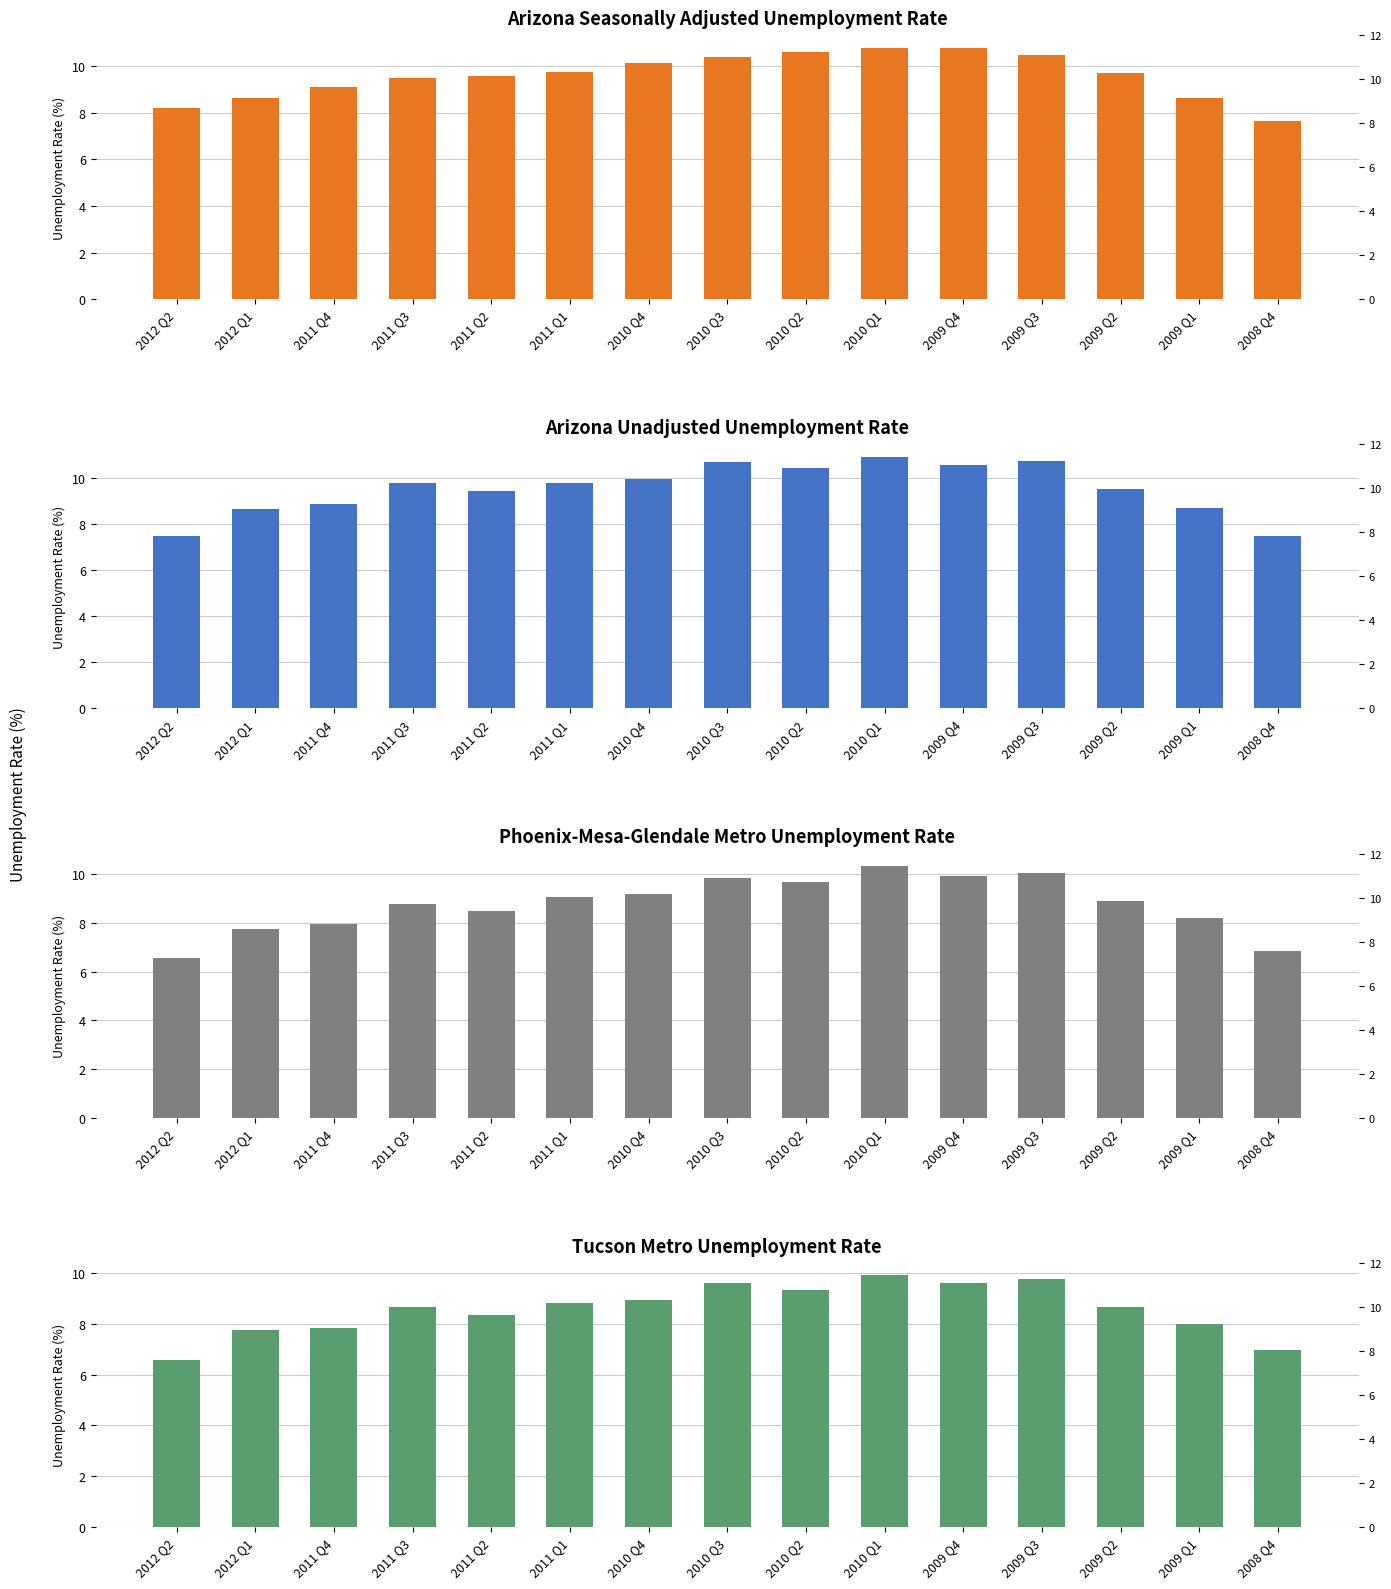

Reading right to left, extract all data points from this chart.

Arizona Seasonally Adj: 2008 Q4=7.7	2009 Q1=8.6	2009 Q2=9.7	2009 Q3=10.5	2009 Q4=10.8	2010 Q1=10.8	2010 Q2=10.6	2010 Q3=10.4	2010 Q4=10.1	2011 Q1=9.7	2011 Q2=9.6	2011 Q3=9.5	2011 Q4=9.1	2012 Q1=8.7	2012 Q2=8.2
Arizona Unadjusted: 2008 Q4=7.5	2009 Q1=8.7	2009 Q2=9.5	2009 Q3=10.7	2009 Q4=10.6	2010 Q1=10.9	2010 Q2=10.4	2010 Q3=10.7	2010 Q4=10.0	2011 Q1=9.8	2011 Q2=9.4	2011 Q3=9.8	2011 Q4=8.9	2012 Q1=8.7	2012 Q2=7.5
Phoenix Metro: 2008 Q4=6.8	2009 Q1=8.2	2009 Q2=8.9	2009 Q3=10.0	2009 Q4=9.9	2010 Q1=10.3	2010 Q2=9.7	2010 Q3=9.8	2010 Q4=9.2	2011 Q1=9.0	2011 Q2=8.5	2011 Q3=8.8	2011 Q4=8.0	2012 Q1=7.8	2012 Q2=6.6
Tucson Metro: 2008 Q4=7.0	2009 Q1=8.0	2009 Q2=8.7	2009 Q3=9.8	2009 Q4=9.6	2010 Q1=9.9	2010 Q2=9.3	2010 Q3=9.6	2010 Q4=8.9	2011 Q1=8.8	2011 Q2=8.3	2011 Q3=8.7	2011 Q4=7.8	2012 Q1=7.8	2012 Q2=6.6